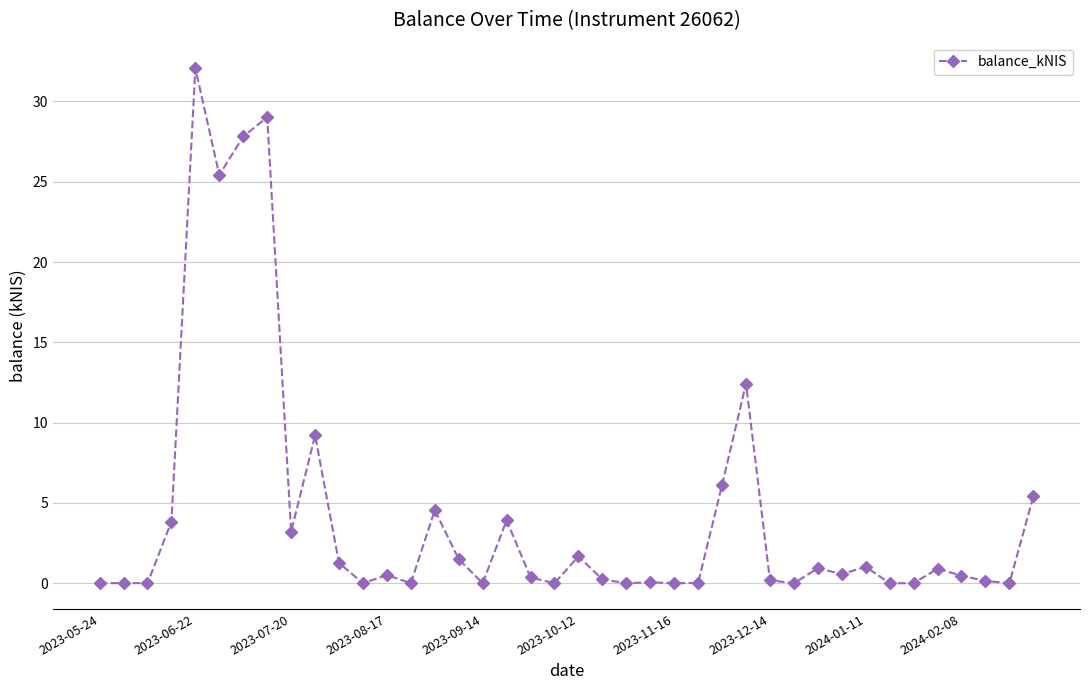

Count the number of categories in the chart.

40